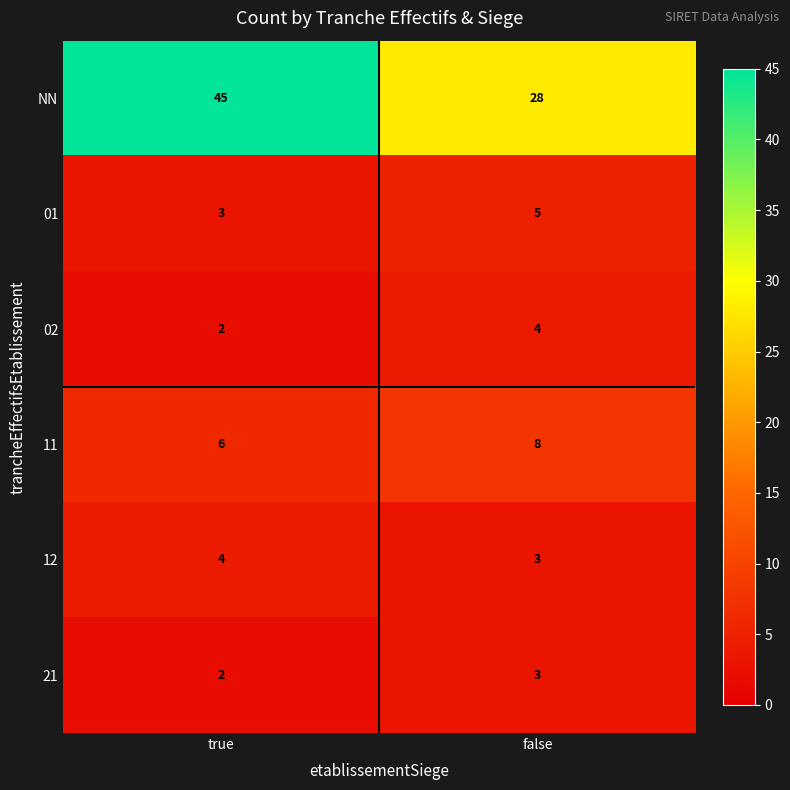

Which series has the widest spread of values?

NN